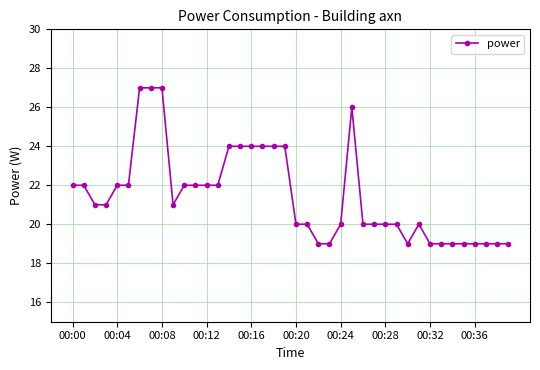

Reading left to right, extract all data points from this chart.

22	22	21	21	22	22	27	27	27	21	22	22	22	22	24	24	24	24	24	24	20	20	19	19	20	26	20	20	20	20	19	20	19	19	19	19	19	19	19	19